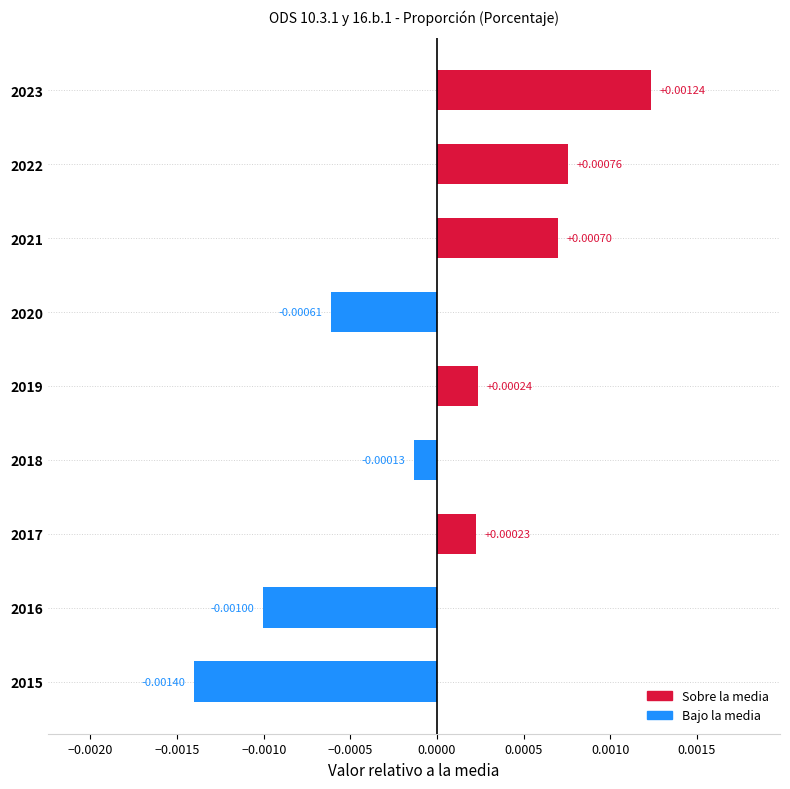

Rank the categories by value from highest to lowest.

2023, 2022, 2021, 2019, 2017, 2018, 2020, 2016, 2015